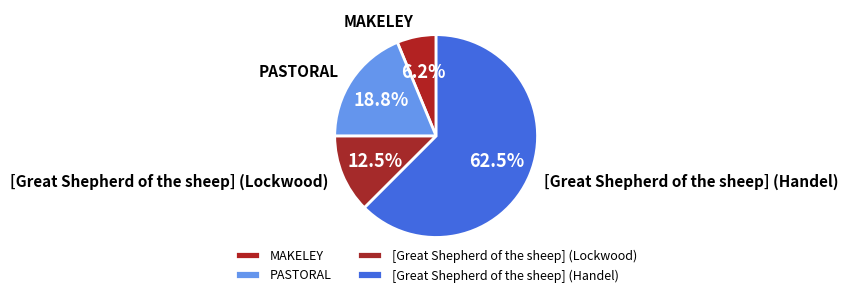

To the nearest percent, what is the difference between the PASTORAL and [Great Shepherd of the sheep] (Handel) slice percentages?

44%